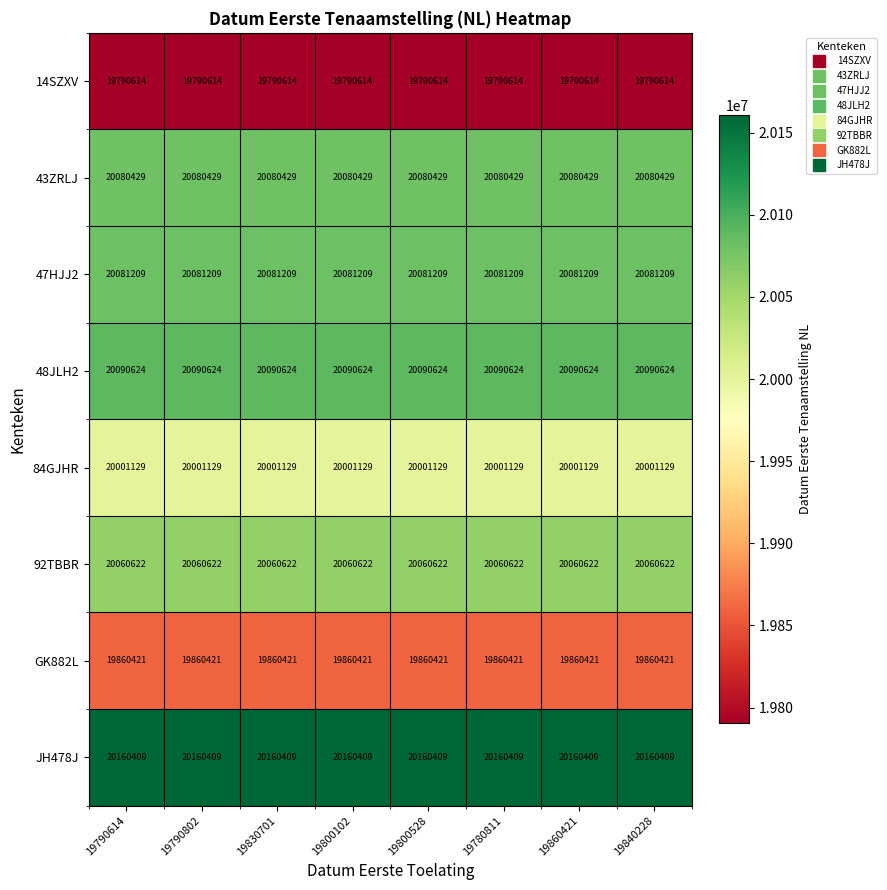

The 47HJJ2 series shows 5037238 at 19780811. True or false?

False